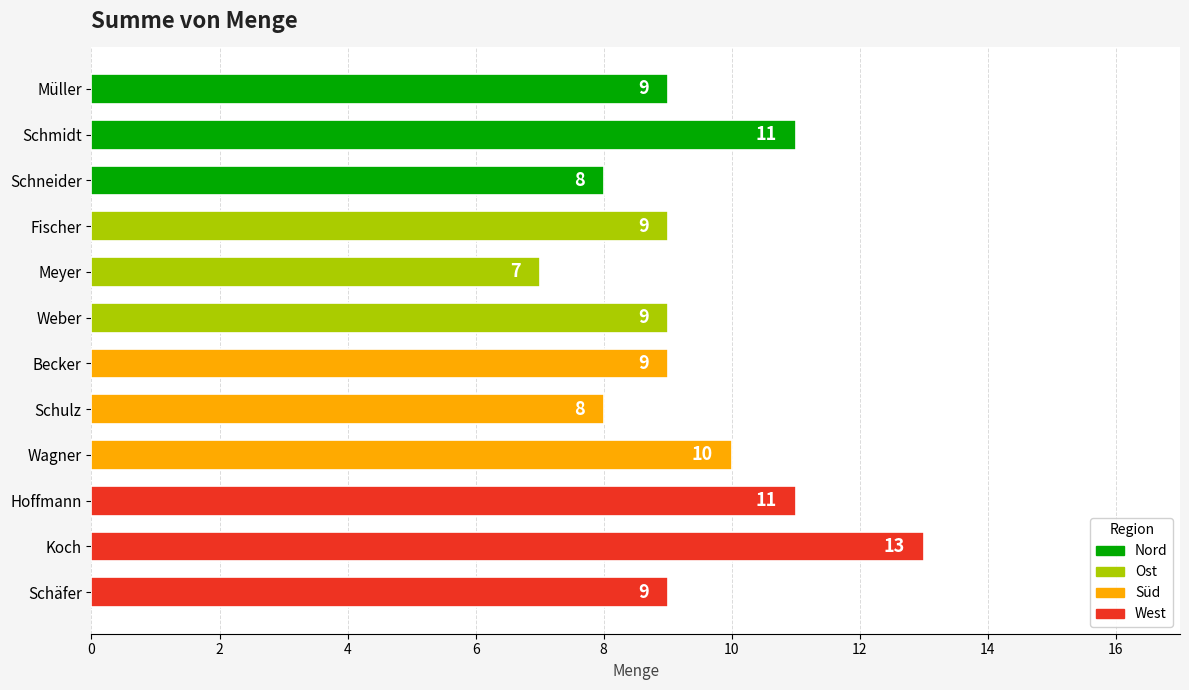

Reading top to bottom, list all the values displayed in this chart.

9	11	8	9	7	9	9	8	10	11	13	9